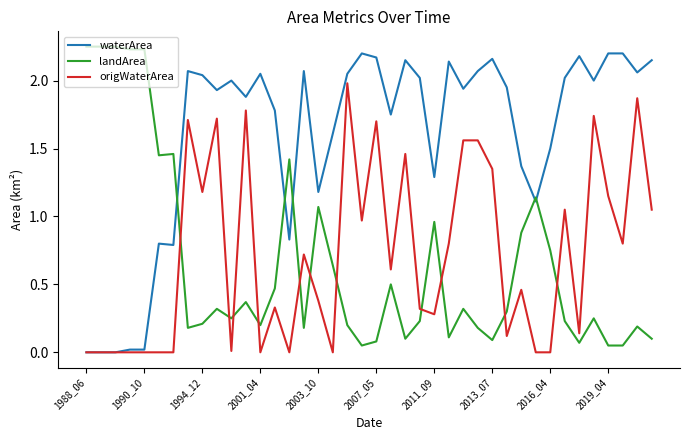

Which series has the largest total across all categories?

waterArea